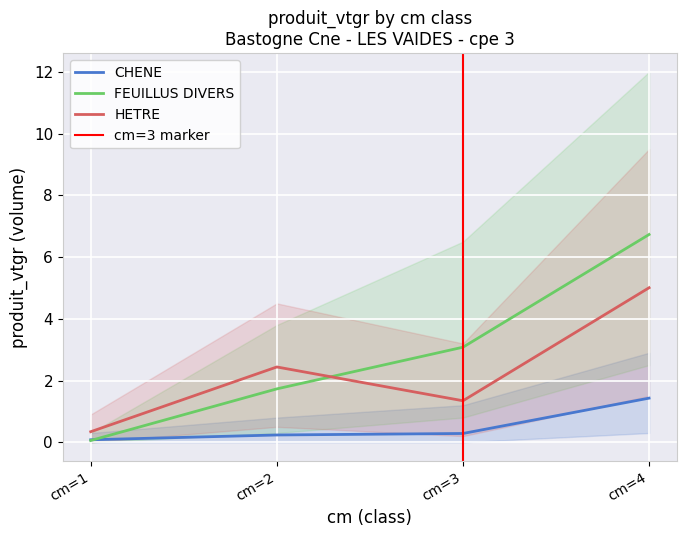

Is it true that FEUILLUS DIVERS equals 0.1 at cm=1?

True